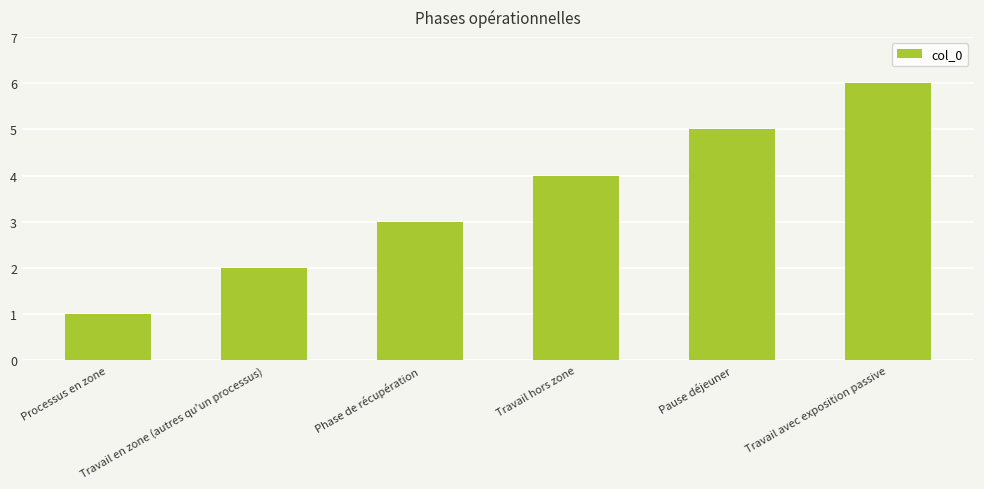

What position from the left is Phase de récupération?

3